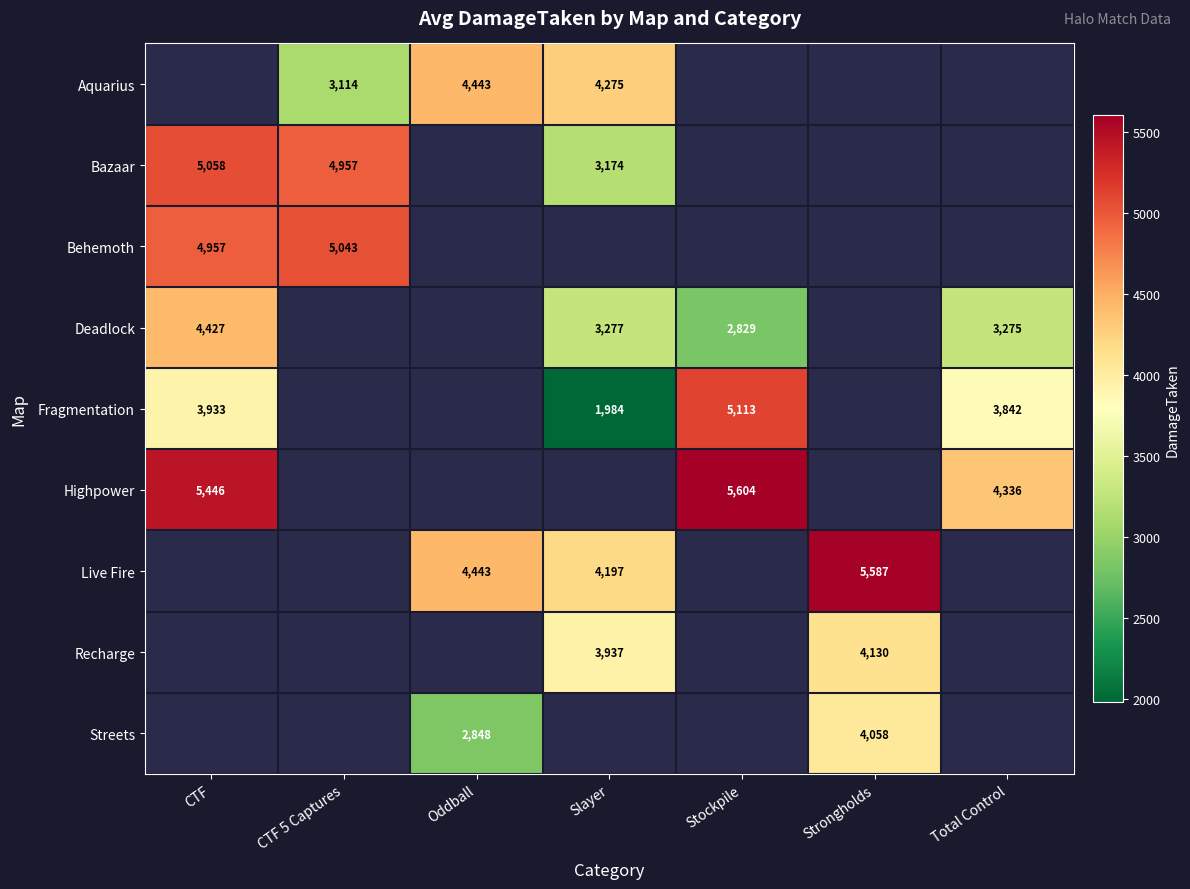

How many data points does each series have?

7